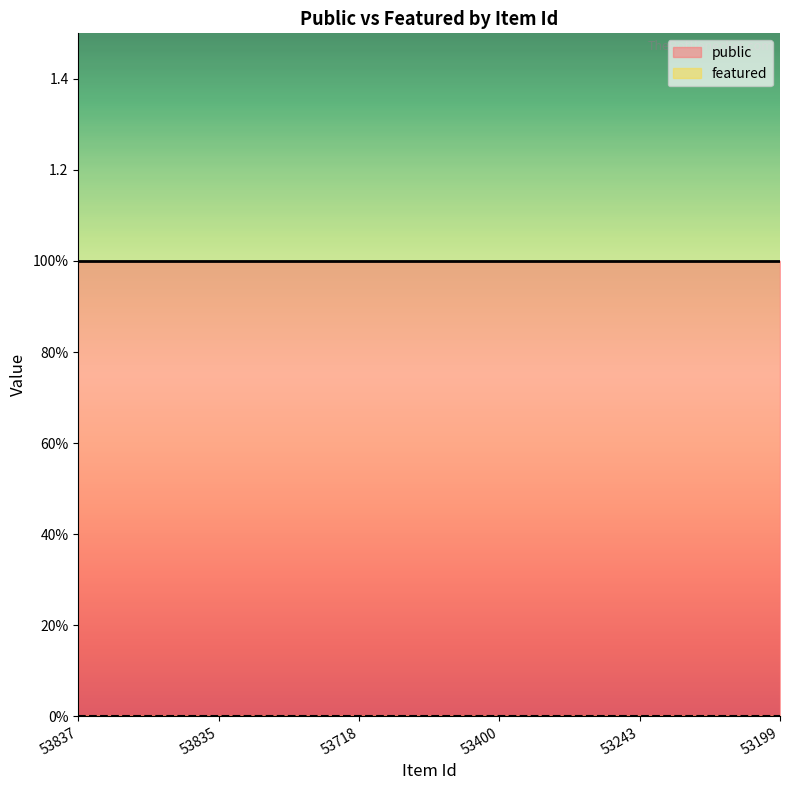

How many lines are shown in the chart?

2